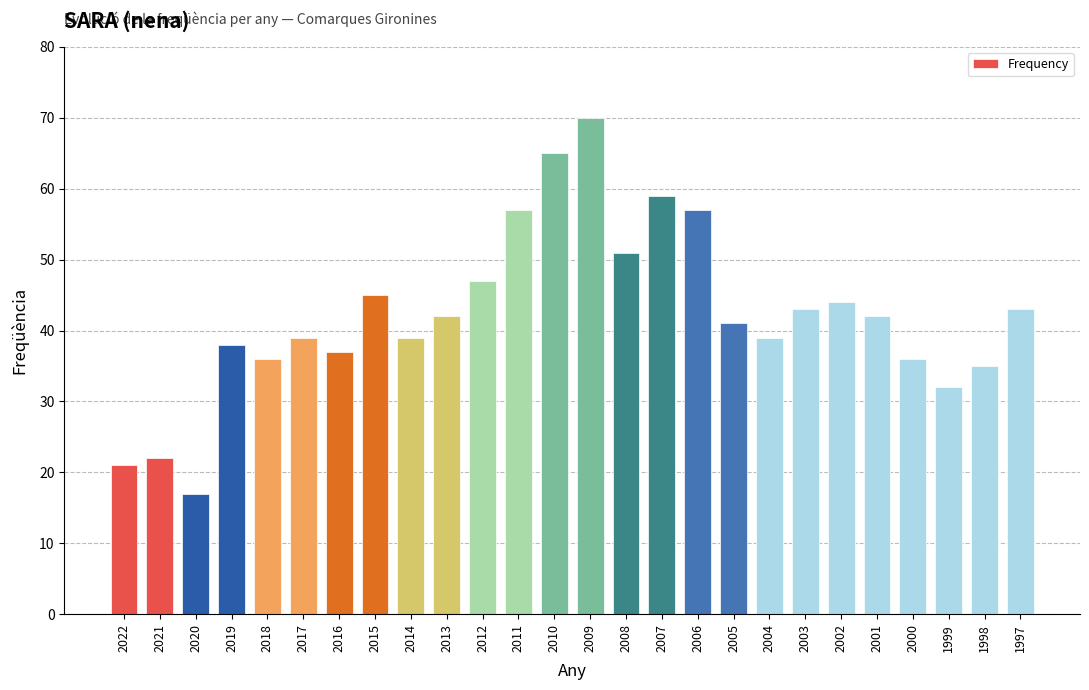

What is the value of the 17th bar from the left?

57